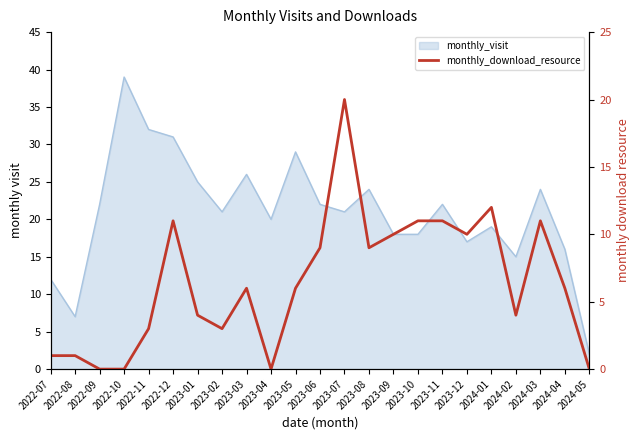

True or false: the data has more than 2 interior local peaks.

True